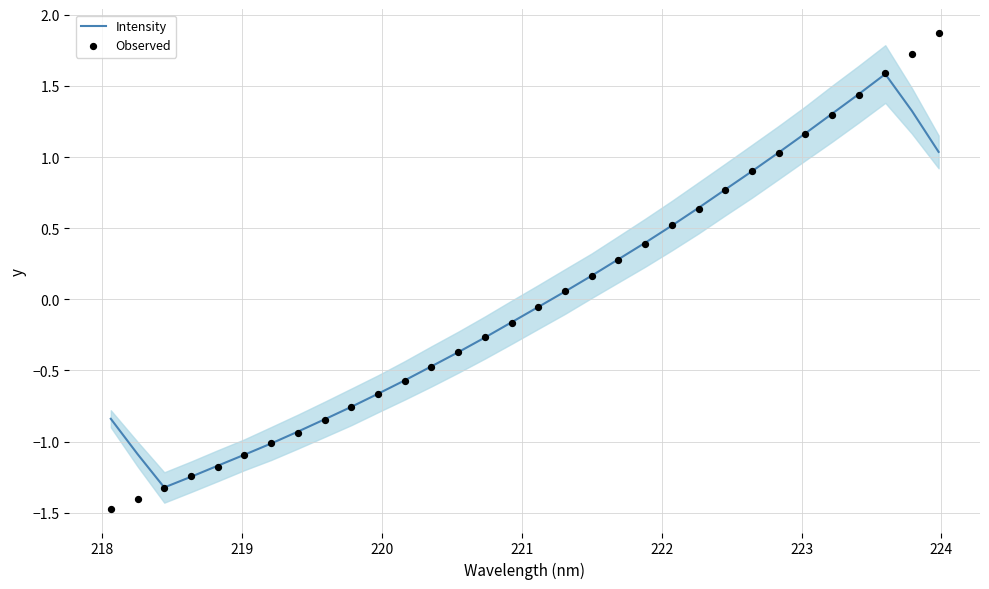

What is the minimum value for Intensity?

-1.3